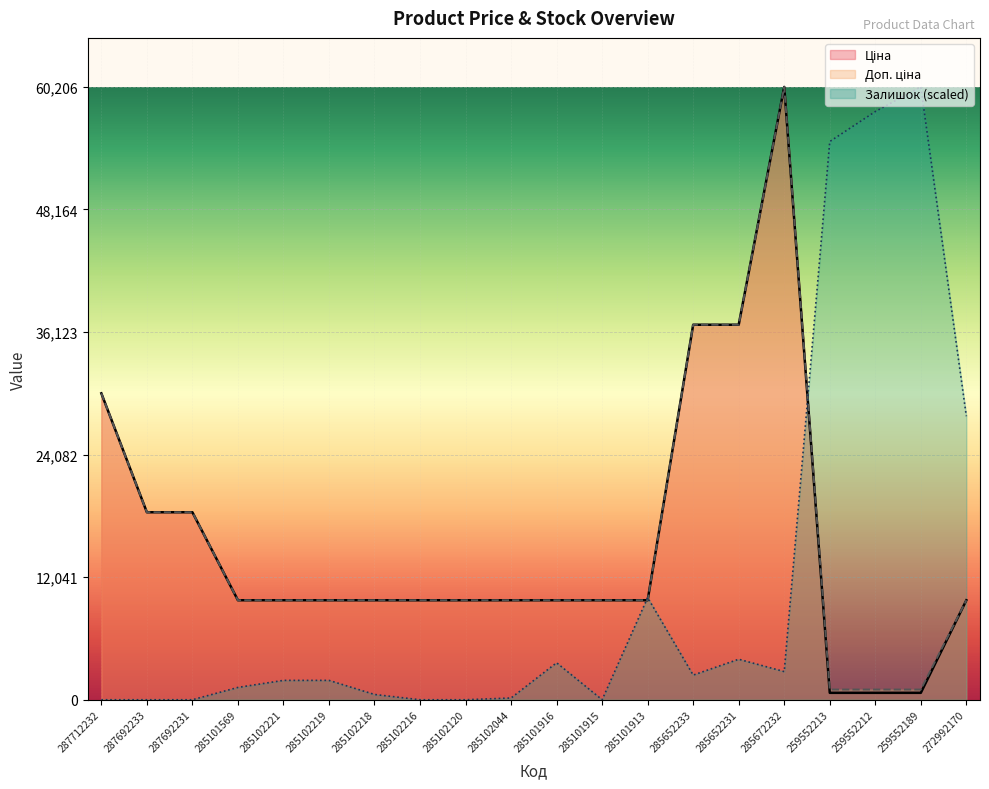

How many intersections are there between Залишок and Доп. ціна?

3